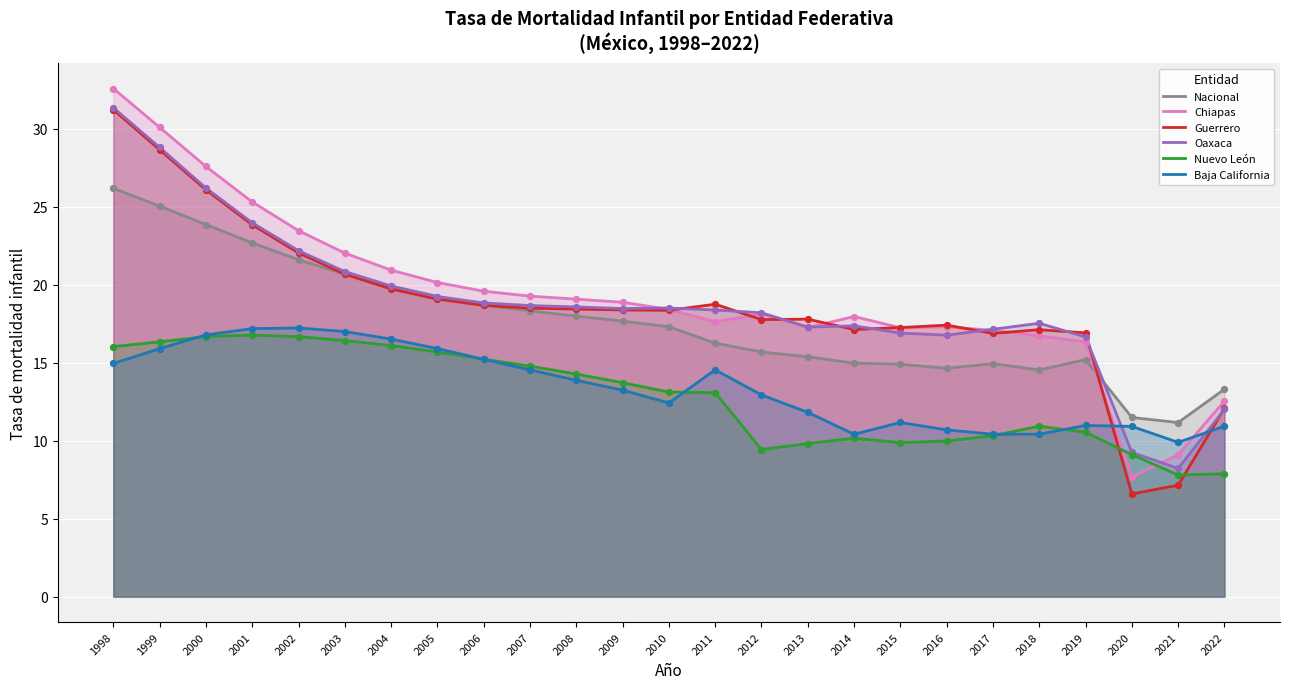

At how many categories does at least one series exceed 8?

25